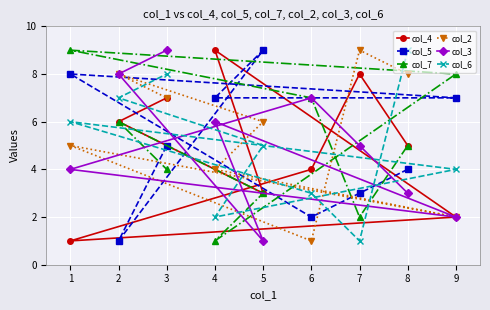

List the series in order of their peak value, highest first.

col_4, col_5, col_7, col_2, col_3, col_6